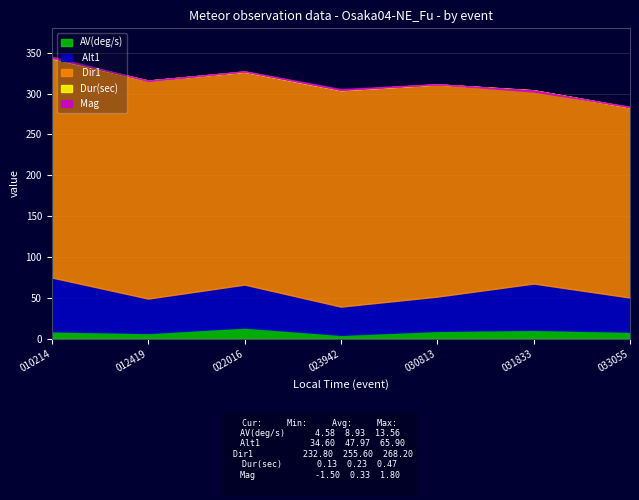

True or false: AV(deg/s) has a value of 7.2 at 20180603_023942.

False